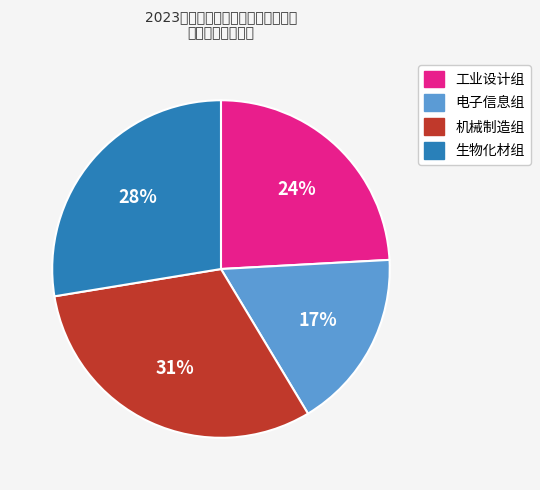

True or false: 机械制造组 accounts for 23% of the total.

False